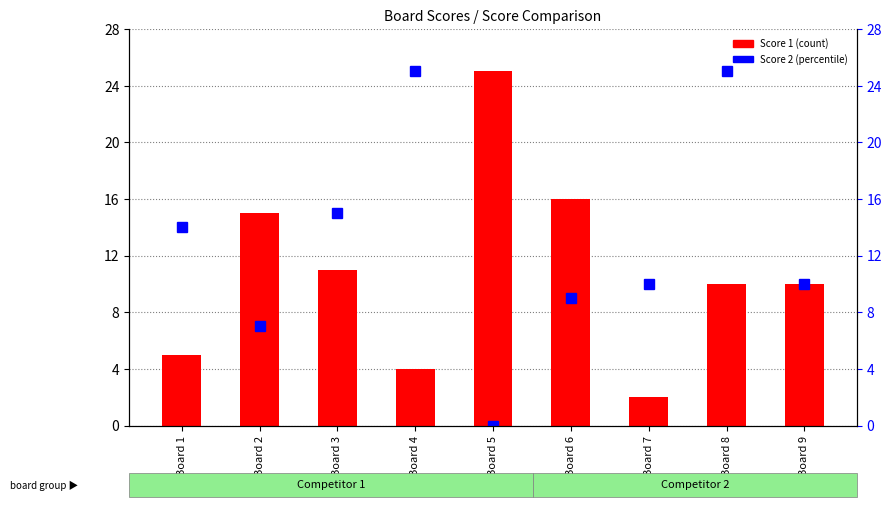

What is the difference between the Score 2 values at Board 3 and Board 6?

6